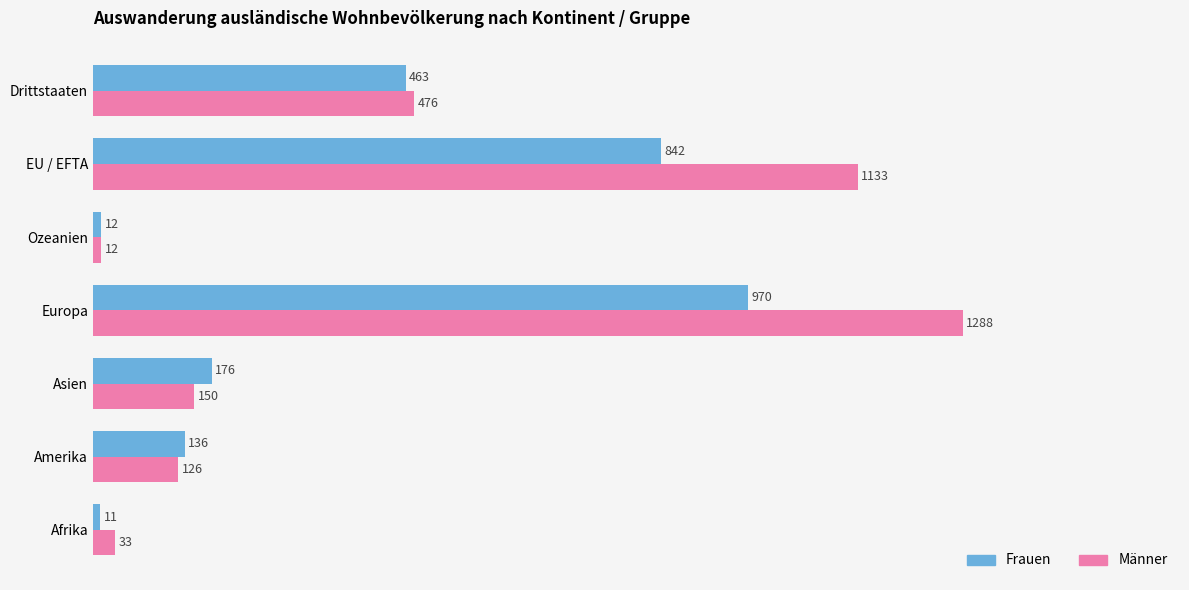

The Frauen series shows 463 at Drittstaaten. True or false?

True